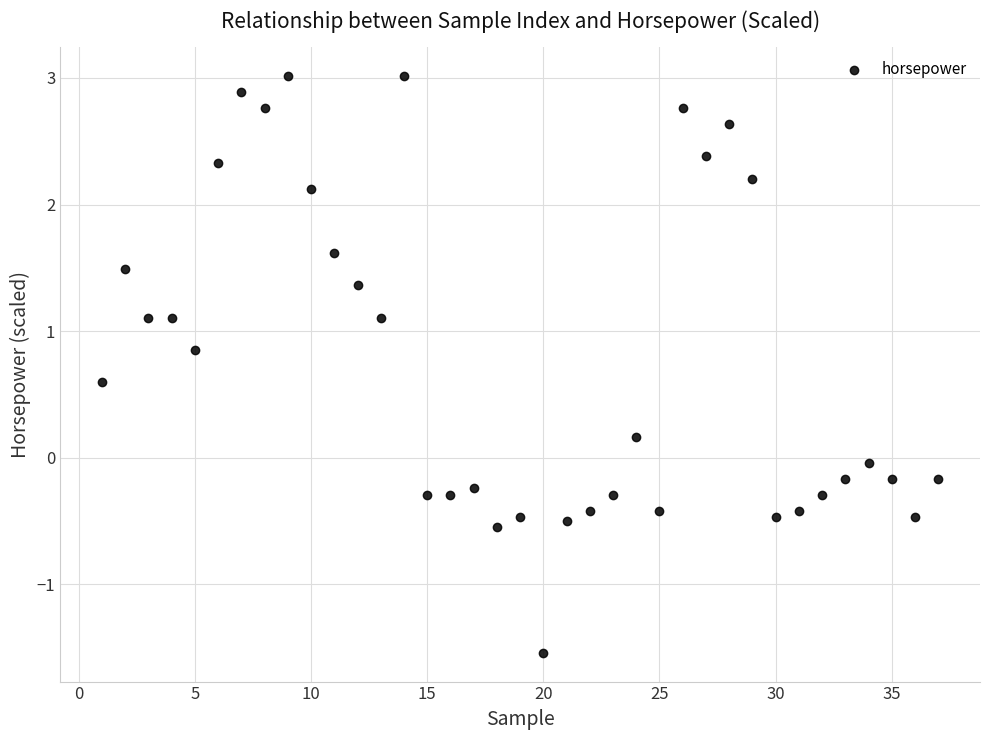

What is the range of X values (max minus min)?

36.0